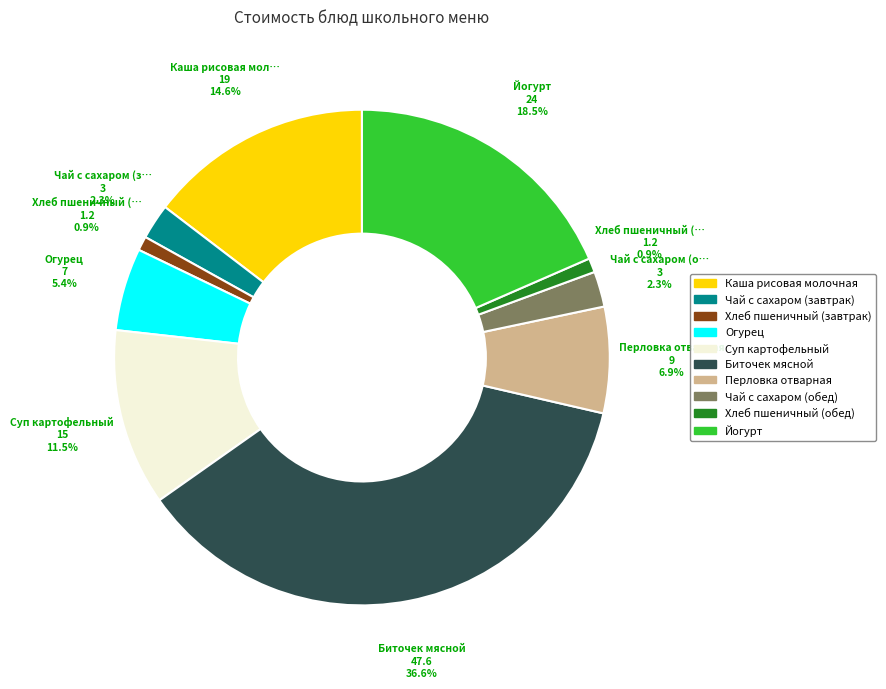

Which slice is the largest?

Биточек мясной